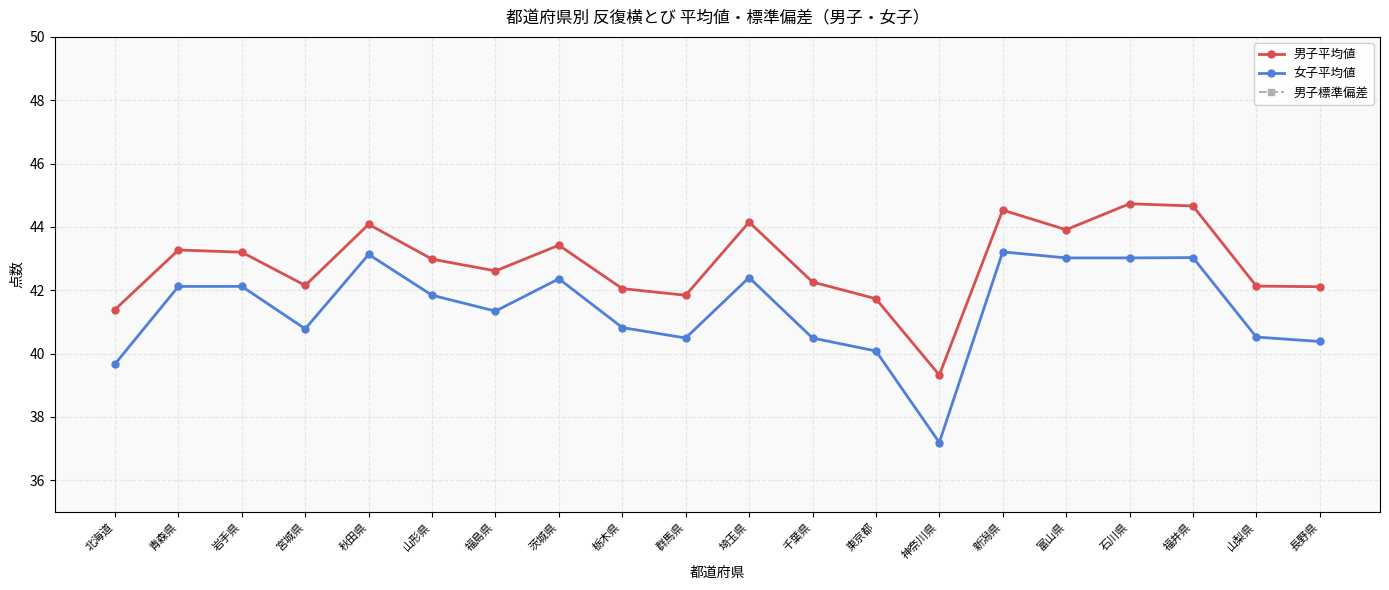

What is the label of the 17th point from the left?

石川県